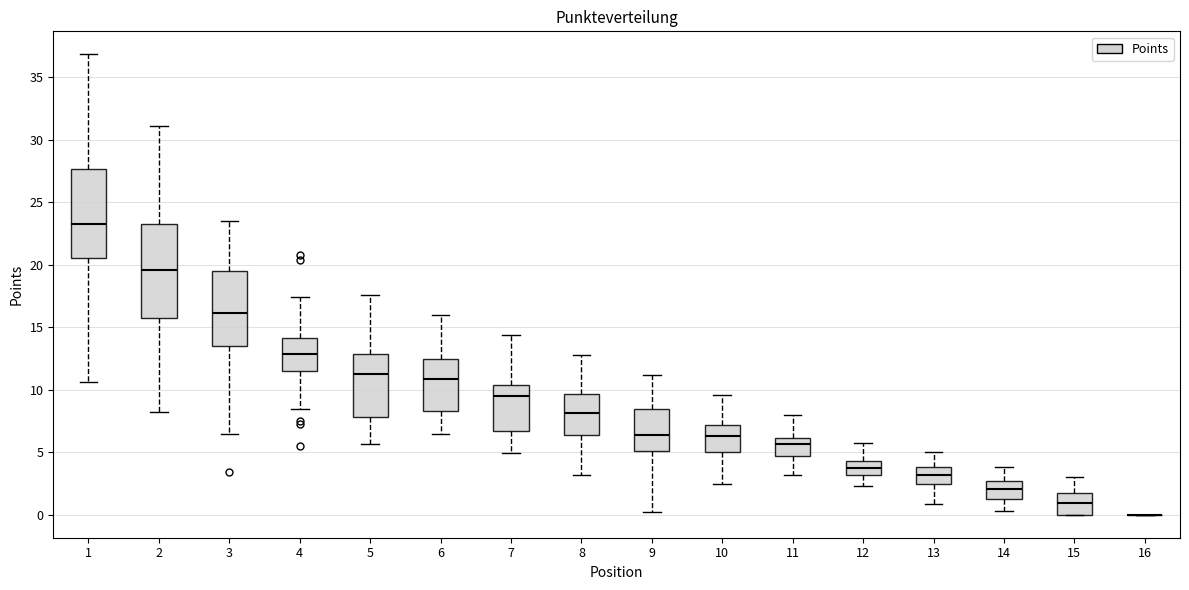

Reading left to right, read every box against the y-axis: the position of its median line, the range the box covers, and the ends of its whiskers. The values are not printed on the chart, so give them approximately, as read against the axis.

1: median 23.0, box 20.5 to 27.5, whiskers 10.5 to 37.0
2: median 19.5, box 15.5 to 23.5, whiskers 8.0 to 31.0
3: median 16.0, box 13.5 to 19.5, whiskers 6.5 to 23.5
4: median 13.0, box 11.5 to 14.0, whiskers 8.5 to 17.5
5: median 11.5, box 8.0 to 13.0, whiskers 5.5 to 17.5
6: median 11.0, box 8.5 to 12.5, whiskers 6.5 to 16.0
7: median 9.5, box 6.5 to 10.5, whiskers 5.0 to 14.5
8: median 8.0, box 6.5 to 9.5, whiskers 3.0 to 13.0
9: median 6.5, box 5.0 to 8.5, whiskers 0.0 to 11.0
10: median 6.5, box 5.0 to 7.0, whiskers 2.5 to 9.5
11: median 5.5, box 4.5 to 6.0, whiskers 3.0 to 8.0
12: median 4.0, box 3.0 to 4.5, whiskers 2.5 to 6.0
13: median 3.0, box 2.5 to 4.0, whiskers 1.0 to 5.0
14: median 2.0, box 1.5 to 2.5, whiskers 0.5 to 4.0
15: median 1.0, box 0.0 to 1.5, whiskers 0.0 to 3.0
16: box collapsed to a line at 0.0, whiskers 0.0 to 0.0